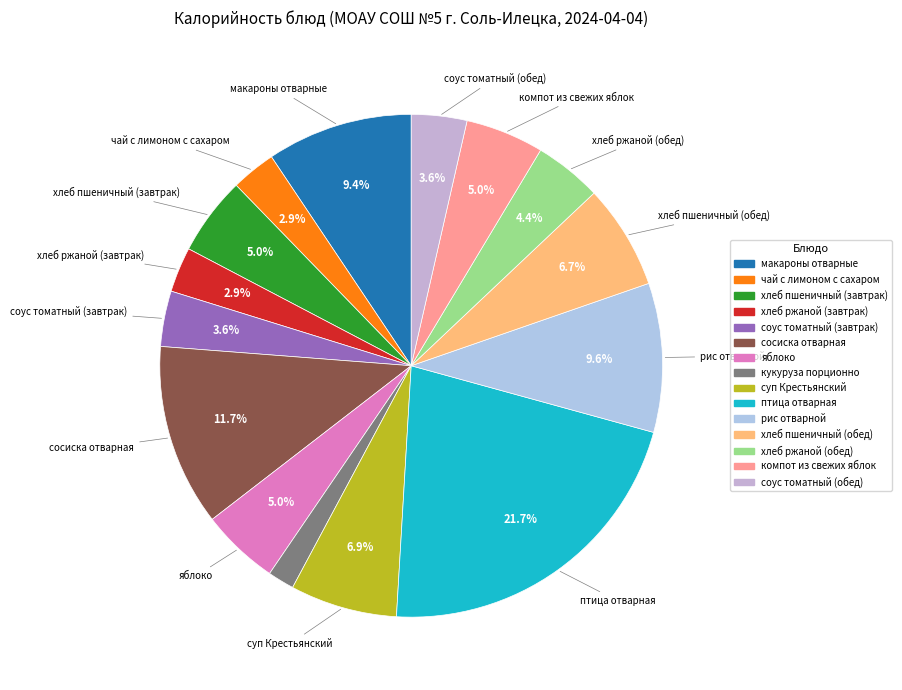

What is the largest slice in the pie chart?

птица отварная